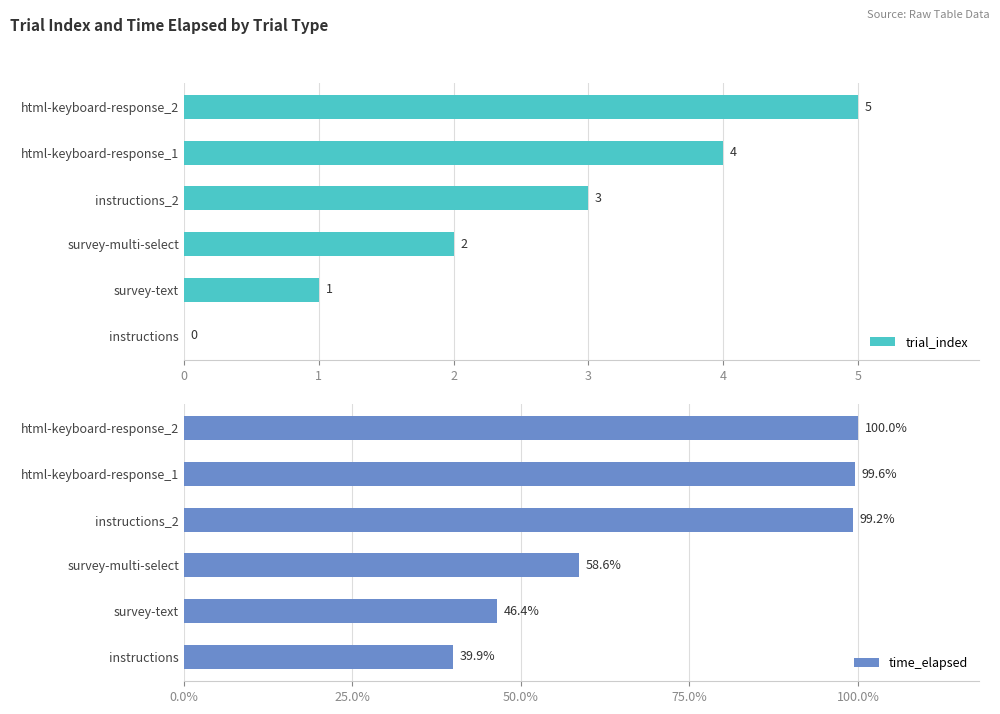

How many bars are there in each group?

2